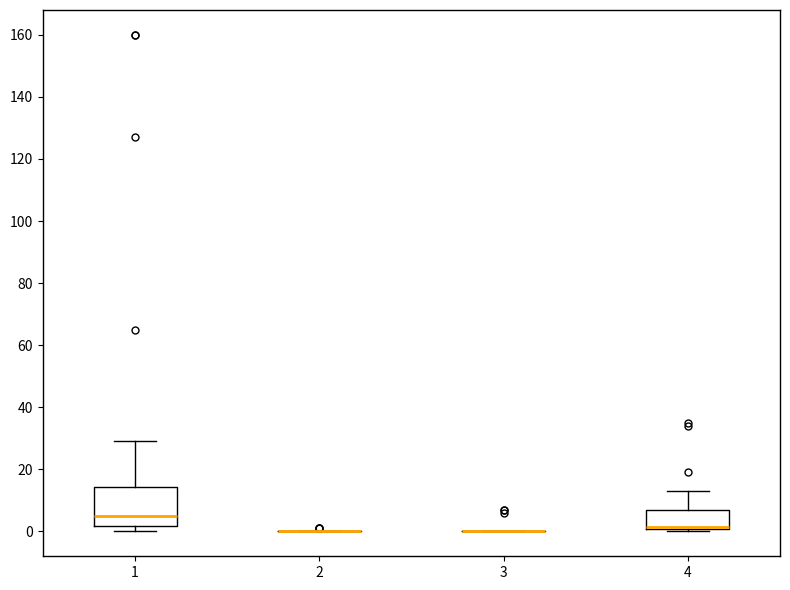

Which box is the tallest, from its lower edge to its upper edge?

1